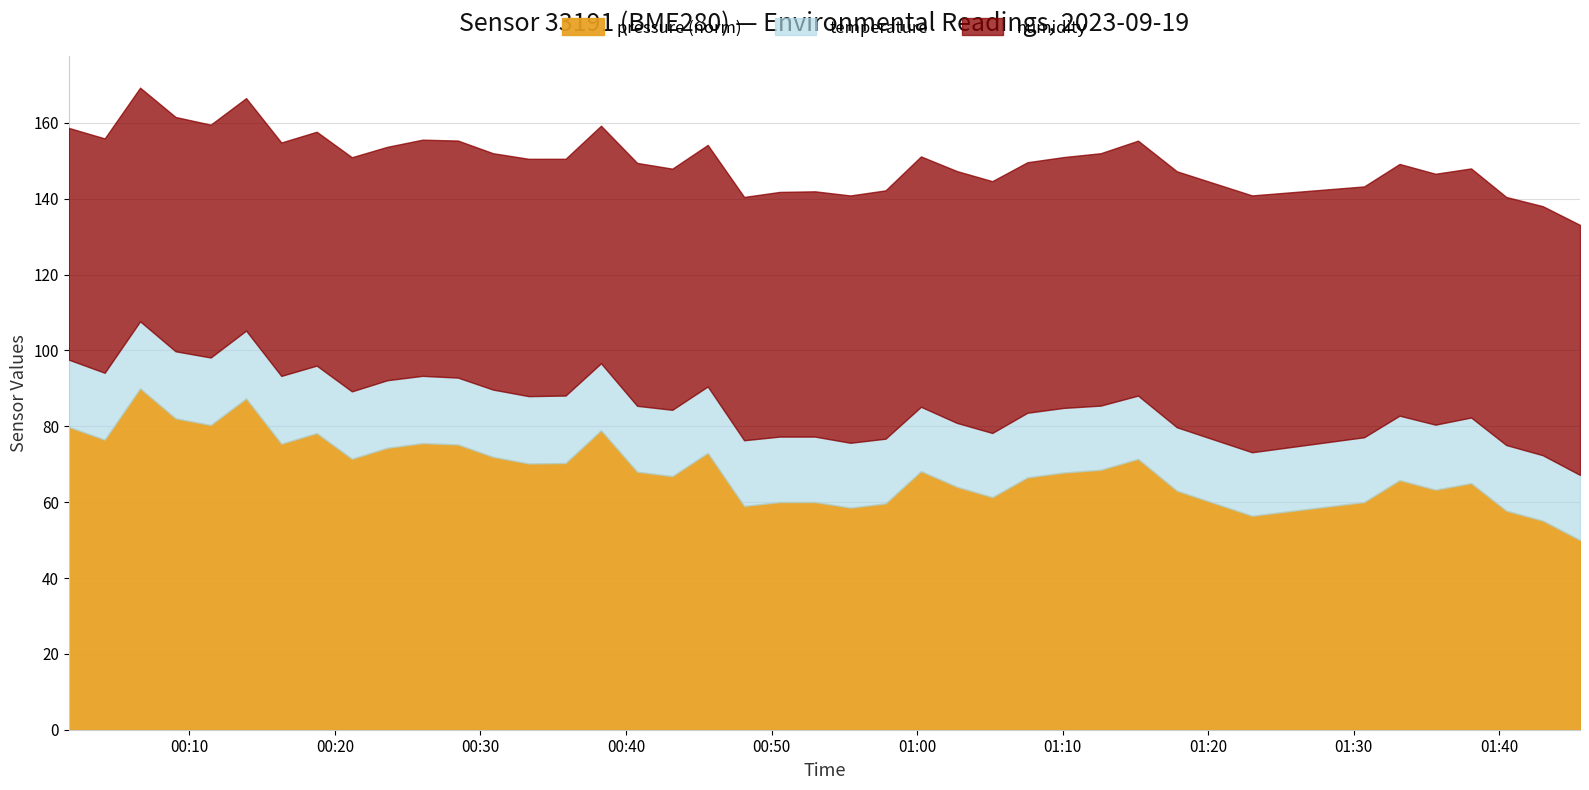

How many values in the humidity series exceed 64?

22